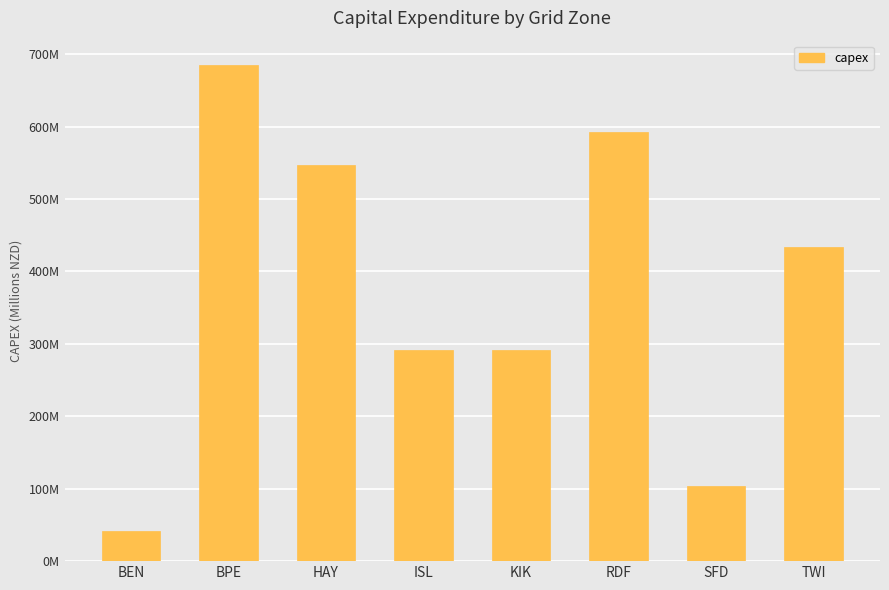

How many series are shown in this chart?

1